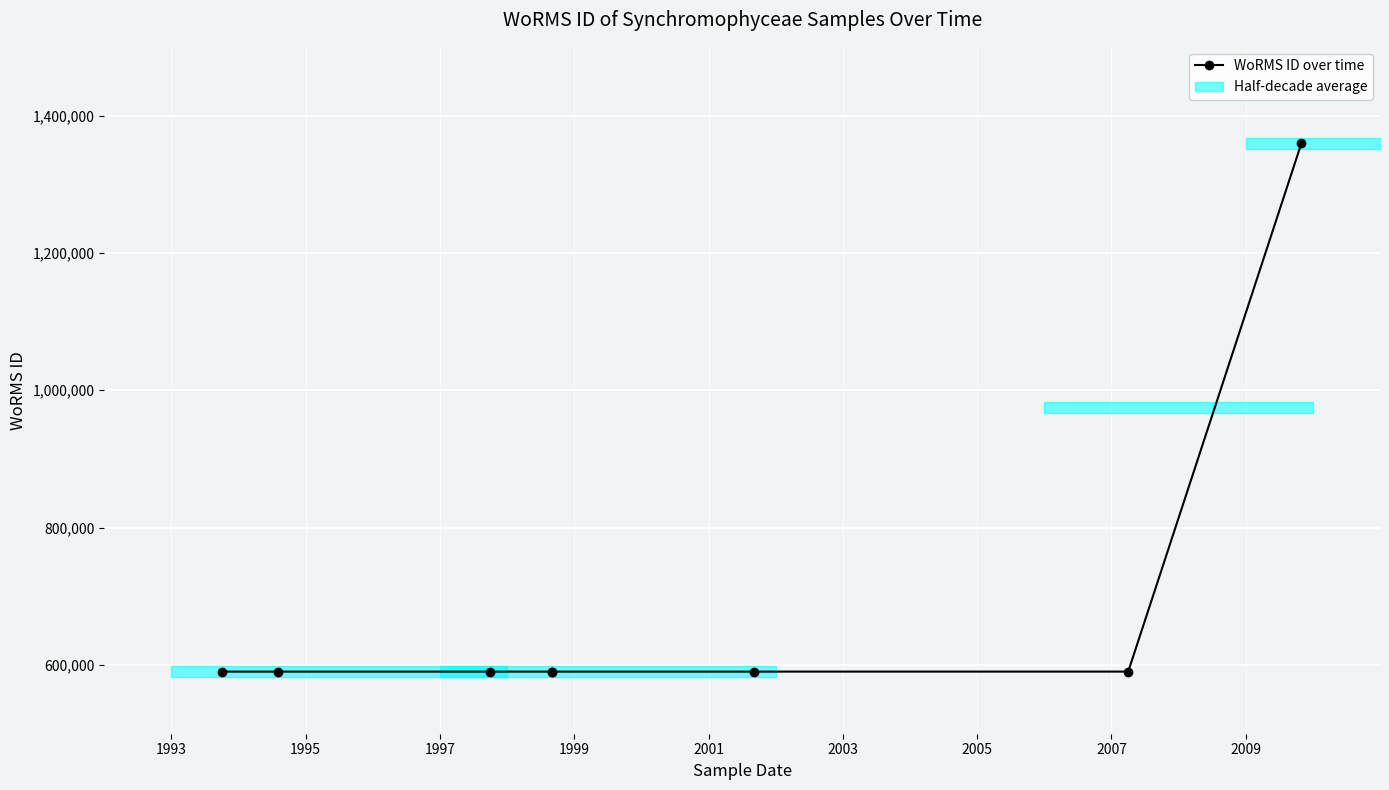

Is this an area chart (filled region under the line)?

No